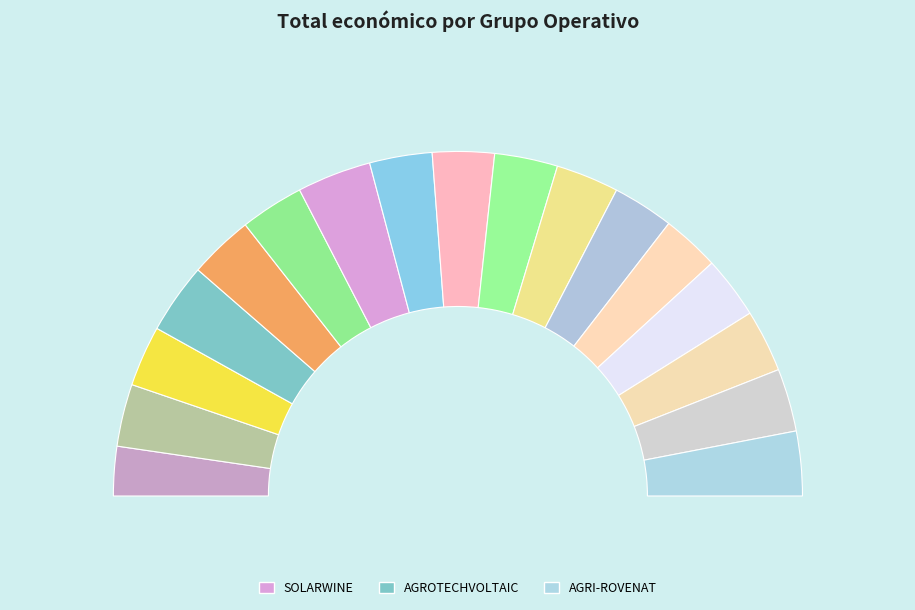

Which slice is the smallest?

INGNUTS